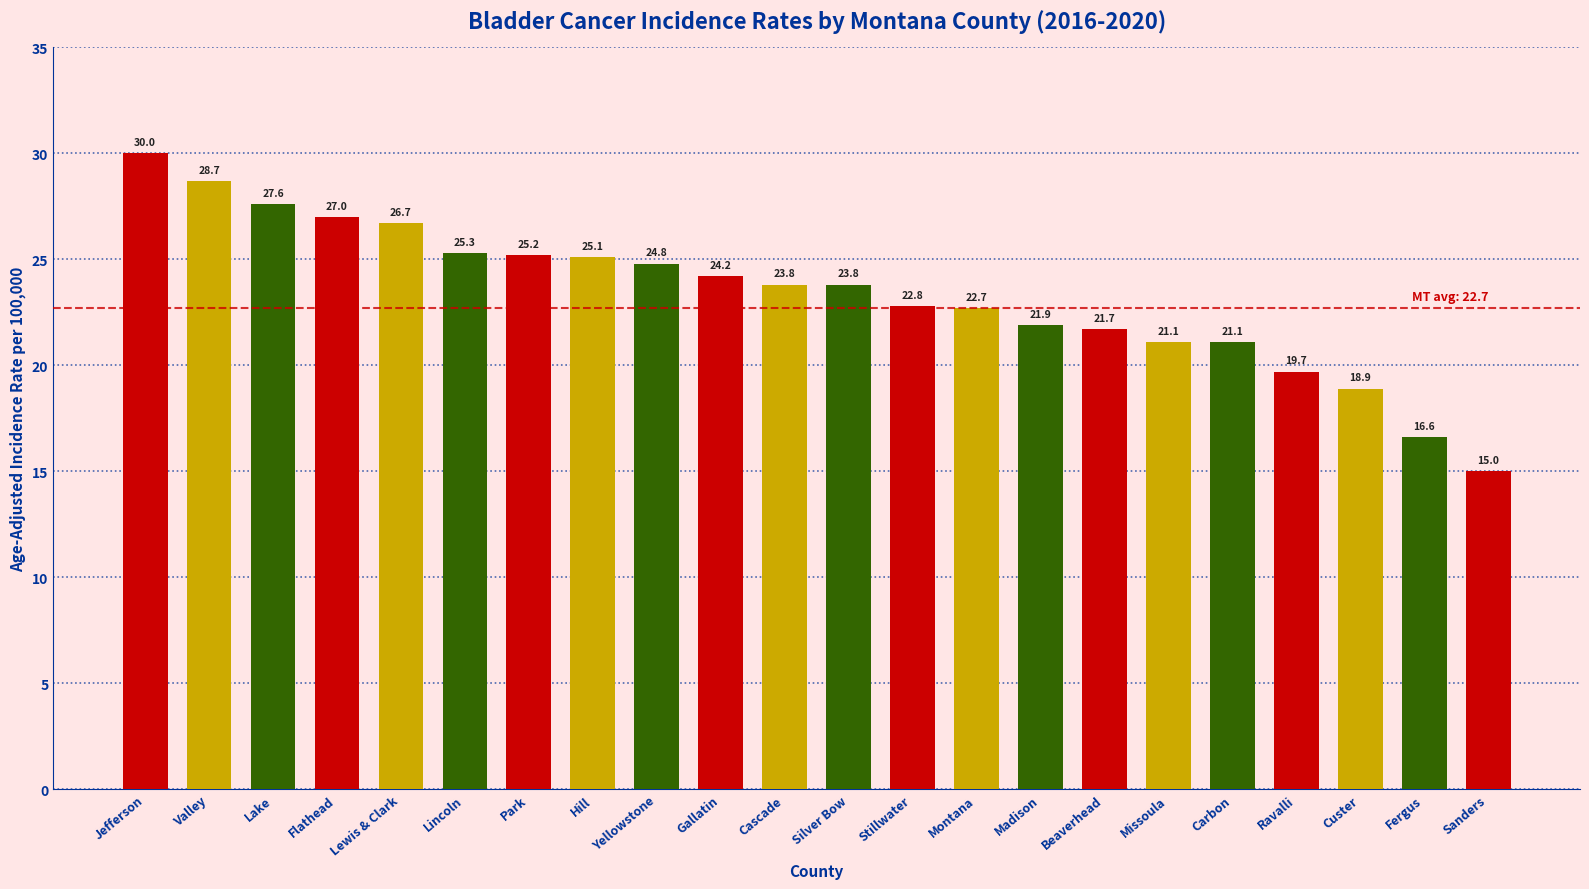

What is the label of the 22nd bar from the right?

Jefferson